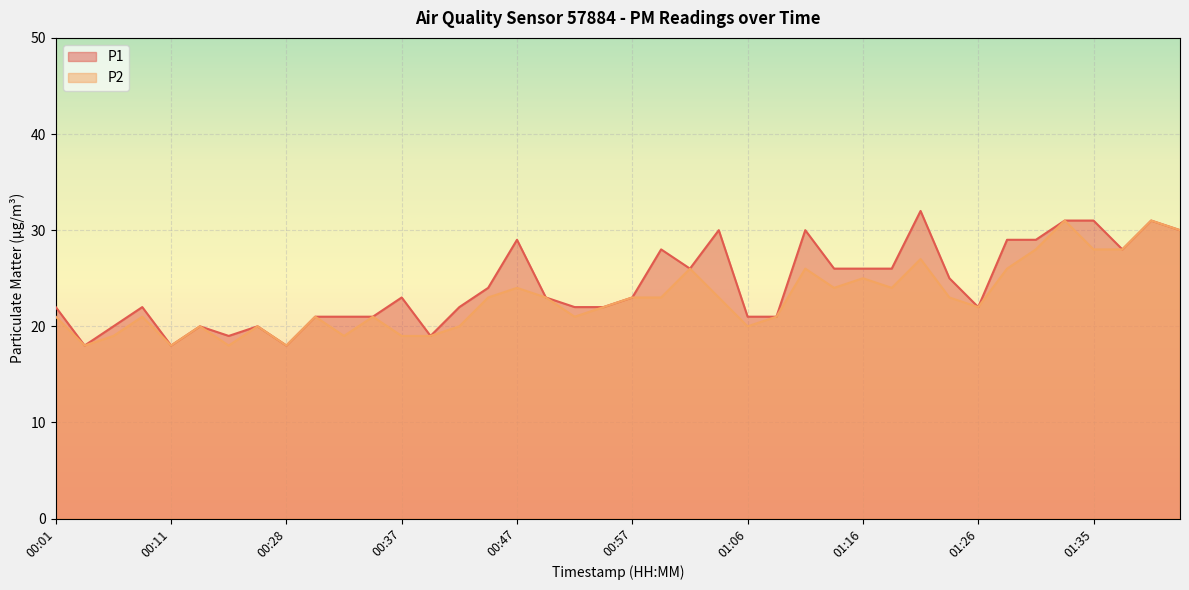

True or false: P2 has a value of 28 at 00:23.

False